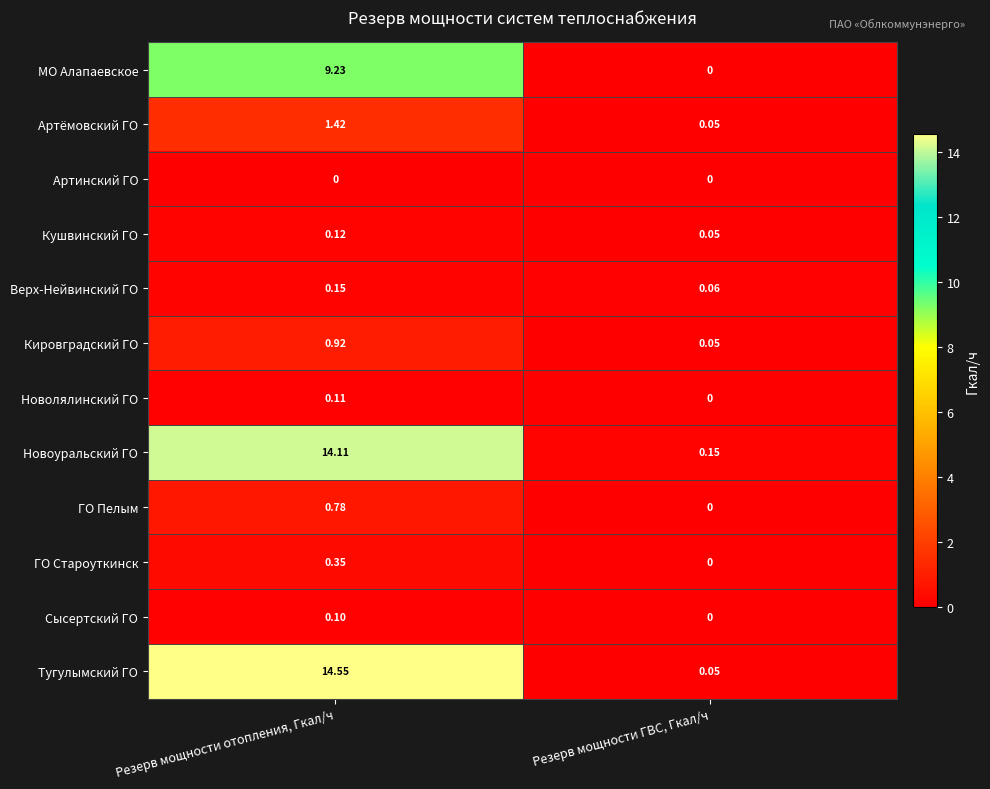

At which category is the sum across all series the highest?

Резерв мощности отопления, Гкал/ч